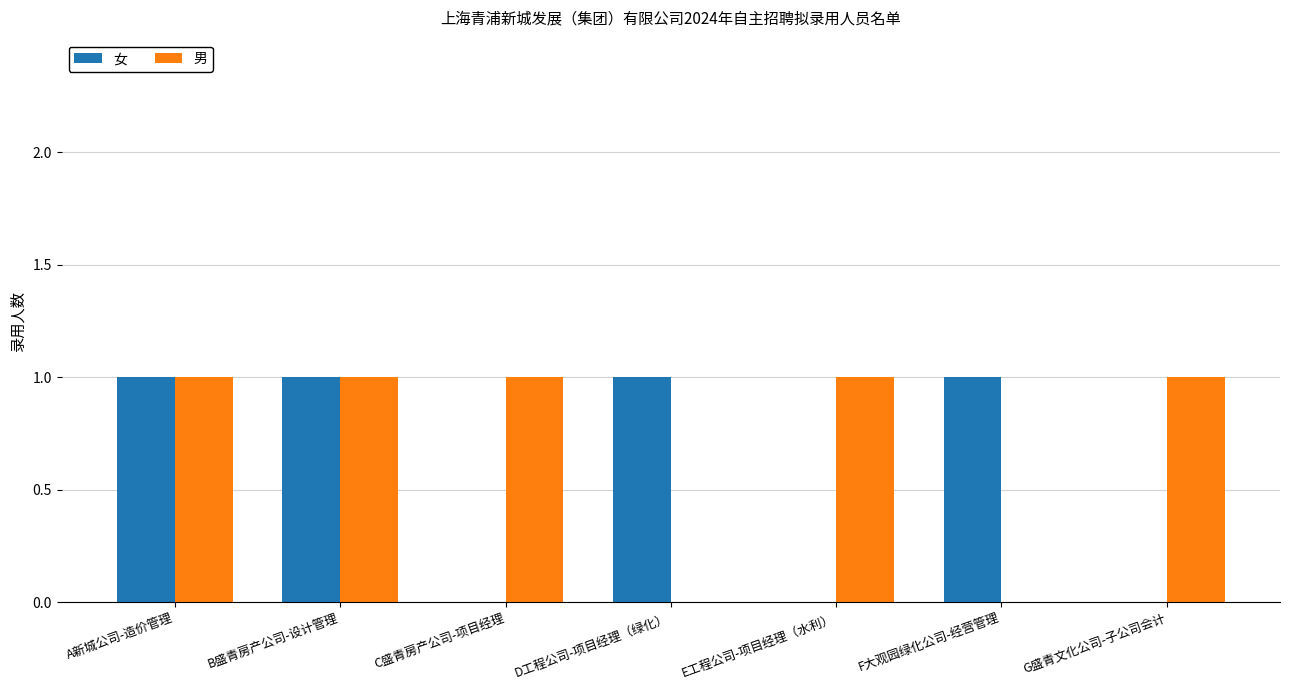

Which series has the largest total across all categories?

男